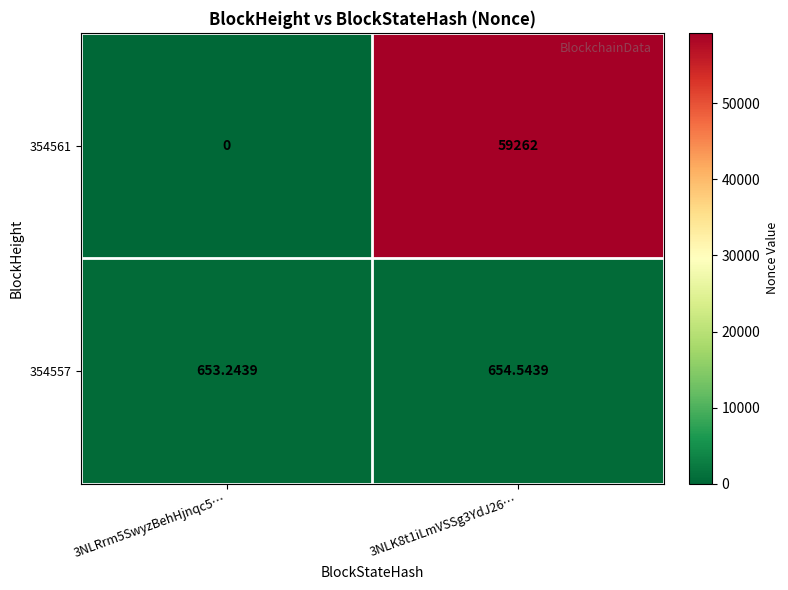

Is the value of 354557 at 3NLK8t1iLmVSSg3YdJ26… greater than the value of 354561 at 3NLK8t1iLmVSSg3YdJ26…?

No